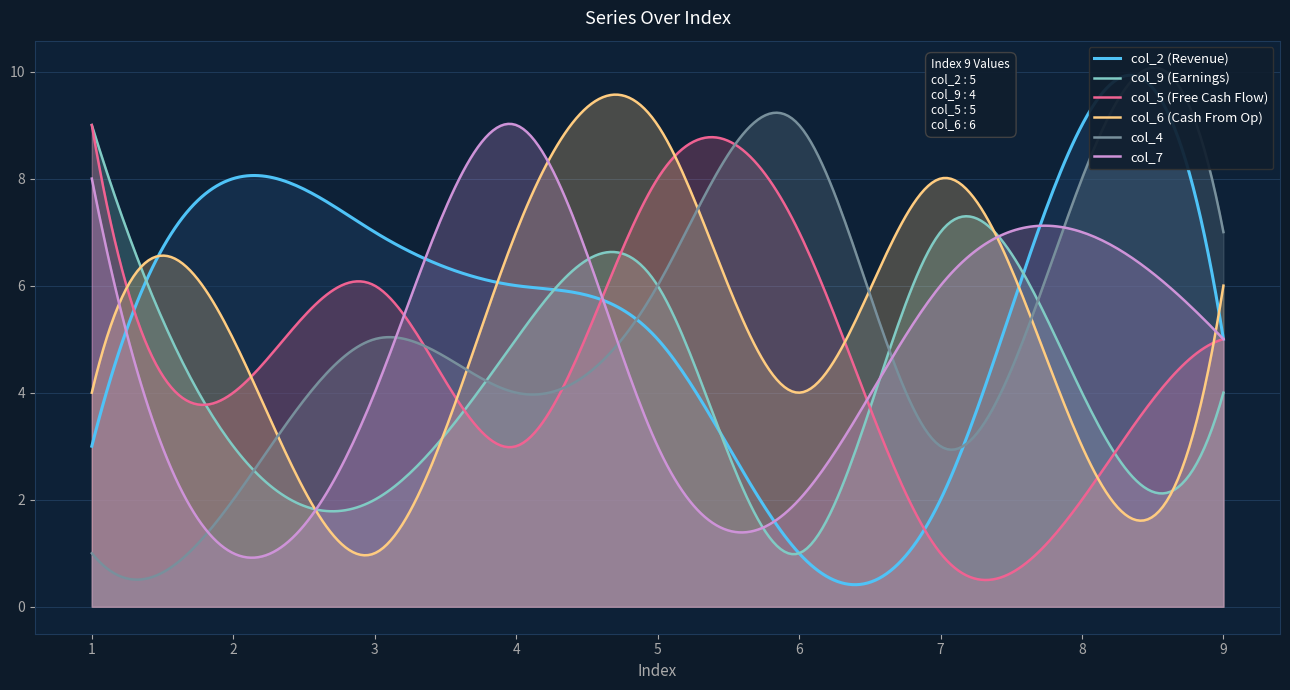

At which category is the sum across all series the highest?

5